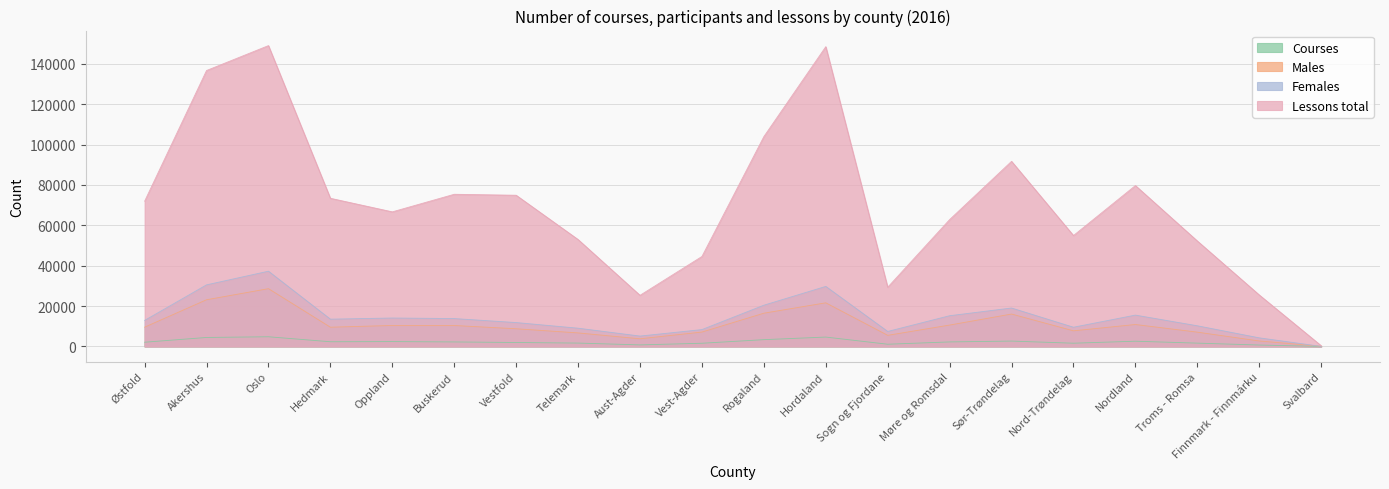

What is the label of the 14th point from the left?

Møre og Romsdal